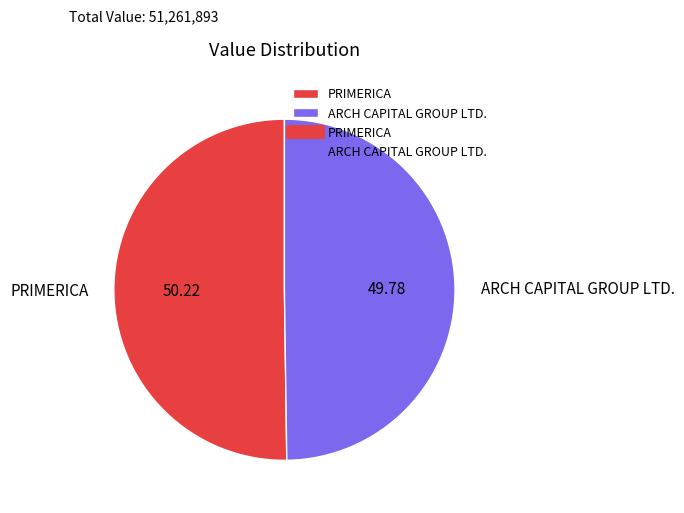

Do ARCH CAPITAL GROUP LTD. and PRIMERICA together represent more than half of the pie?

Yes